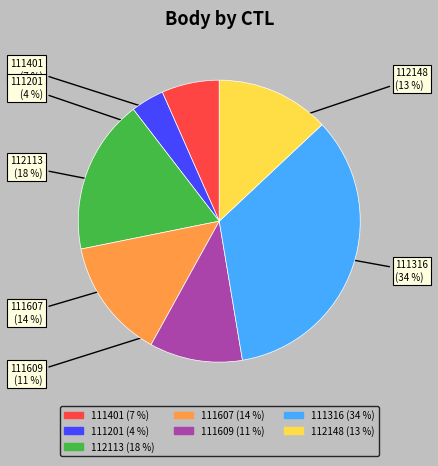

To the nearest percent, what is the difference between the 111609 and 111607 slice percentages?

3%